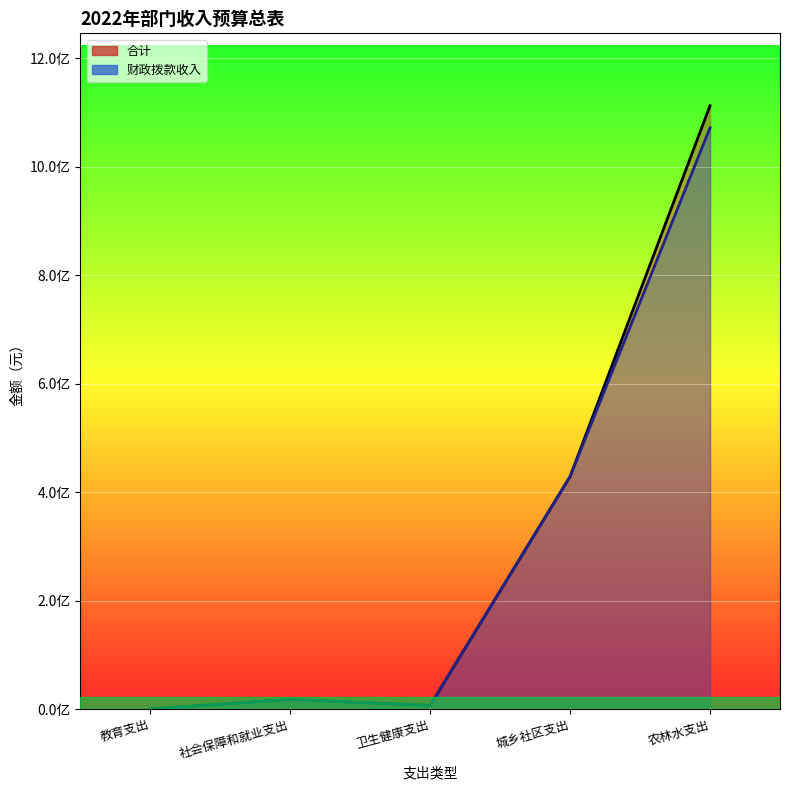

True or false: 财政拨款收入_line has a value of 6673154.4 at 卫生健康支出.

True